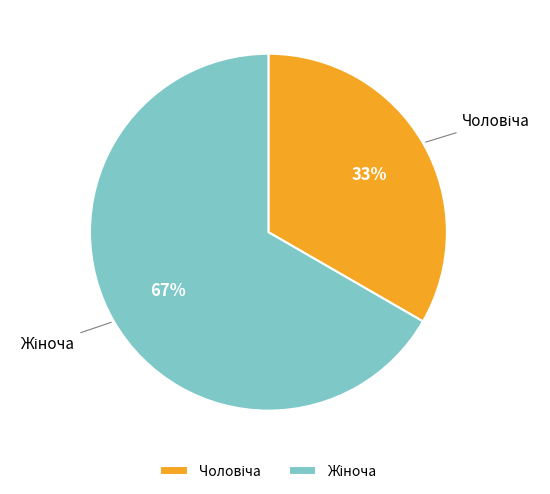

To the nearest percent, what is the average slice percentage?

50%